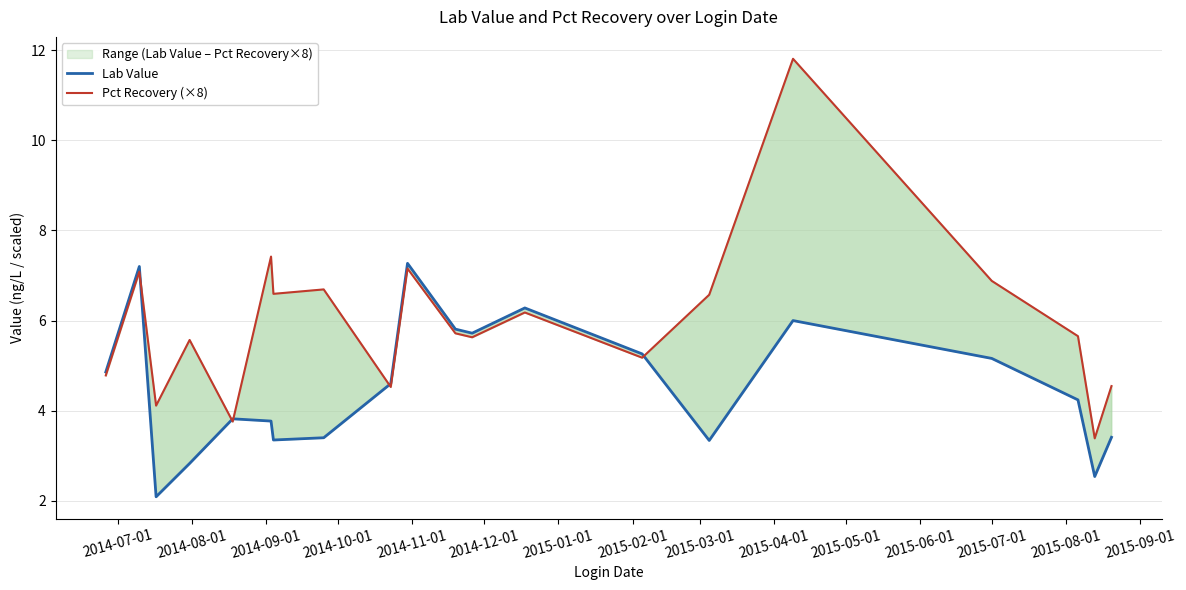

True or false: Pct Recovery (×8) and Lab Value cross at least once.

True